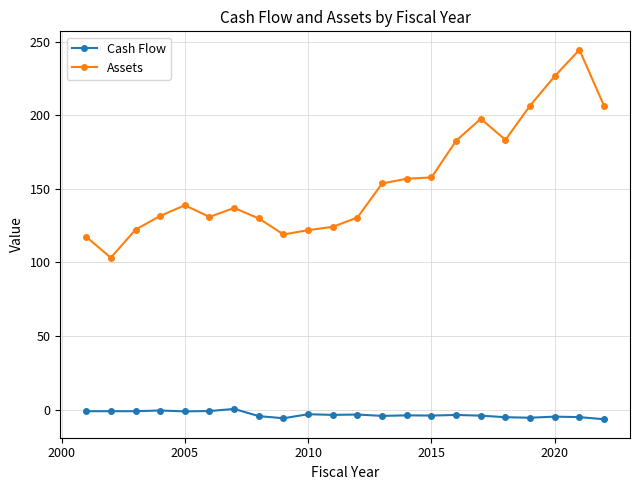

True or false: Assets has more than 0 interior local peaks.

True